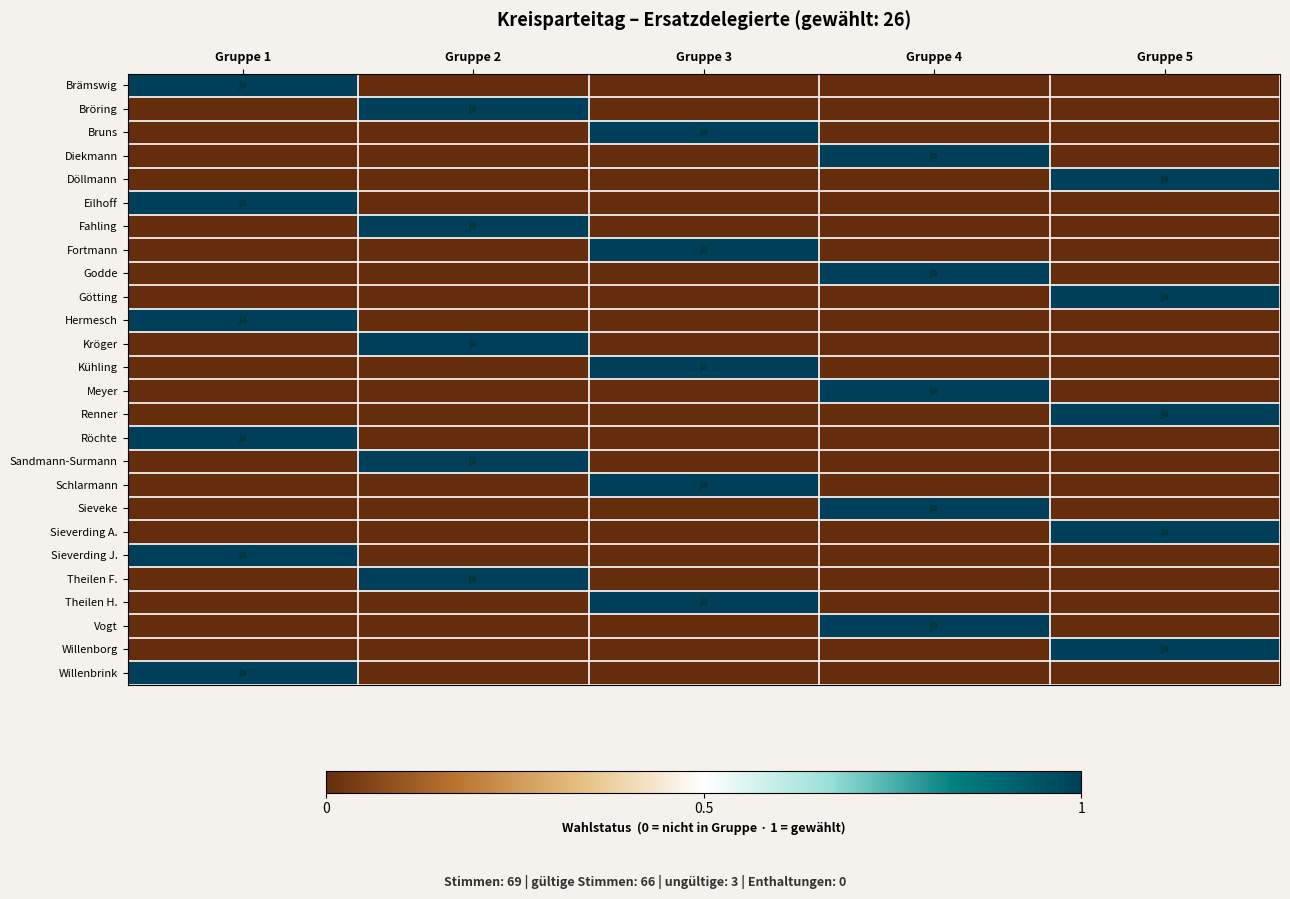

Reading left to right, what are all the values shown in this chart?

Brämswig: Gruppe 1=1	Gruppe 2=0	Gruppe 3=0	Gruppe 4=0	Gruppe 5=0
Bröring: Gruppe 1=0	Gruppe 2=1	Gruppe 3=0	Gruppe 4=0	Gruppe 5=0
Bruns: Gruppe 1=0	Gruppe 2=0	Gruppe 3=1	Gruppe 4=0	Gruppe 5=0
Diekmann: Gruppe 1=0	Gruppe 2=0	Gruppe 3=0	Gruppe 4=1	Gruppe 5=0
Döllmann: Gruppe 1=0	Gruppe 2=0	Gruppe 3=0	Gruppe 4=0	Gruppe 5=1
Eilhoff: Gruppe 1=1	Gruppe 2=0	Gruppe 3=0	Gruppe 4=0	Gruppe 5=0
Fahling: Gruppe 1=0	Gruppe 2=1	Gruppe 3=0	Gruppe 4=0	Gruppe 5=0
Fortmann: Gruppe 1=0	Gruppe 2=0	Gruppe 3=1	Gruppe 4=0	Gruppe 5=0
Godde: Gruppe 1=0	Gruppe 2=0	Gruppe 3=0	Gruppe 4=1	Gruppe 5=0
Götting: Gruppe 1=0	Gruppe 2=0	Gruppe 3=0	Gruppe 4=0	Gruppe 5=1
Hermesch: Gruppe 1=1	Gruppe 2=0	Gruppe 3=0	Gruppe 4=0	Gruppe 5=0
Kröger: Gruppe 1=0	Gruppe 2=1	Gruppe 3=0	Gruppe 4=0	Gruppe 5=0
Kühling: Gruppe 1=0	Gruppe 2=0	Gruppe 3=1	Gruppe 4=0	Gruppe 5=0
Meyer: Gruppe 1=0	Gruppe 2=0	Gruppe 3=0	Gruppe 4=1	Gruppe 5=0
Renner: Gruppe 1=0	Gruppe 2=0	Gruppe 3=0	Gruppe 4=0	Gruppe 5=1
Röchte: Gruppe 1=1	Gruppe 2=0	Gruppe 3=0	Gruppe 4=0	Gruppe 5=0
Sandmann-Surmann: Gruppe 1=0	Gruppe 2=1	Gruppe 3=0	Gruppe 4=0	Gruppe 5=0
Schlarmann: Gruppe 1=0	Gruppe 2=0	Gruppe 3=1	Gruppe 4=0	Gruppe 5=0
Sieveke: Gruppe 1=0	Gruppe 2=0	Gruppe 3=0	Gruppe 4=1	Gruppe 5=0
Sieverding A.: Gruppe 1=0	Gruppe 2=0	Gruppe 3=0	Gruppe 4=0	Gruppe 5=1
Sieverding J.: Gruppe 1=1	Gruppe 2=0	Gruppe 3=0	Gruppe 4=0	Gruppe 5=0
Theilen F.: Gruppe 1=0	Gruppe 2=1	Gruppe 3=0	Gruppe 4=0	Gruppe 5=0
Theilen H.: Gruppe 1=0	Gruppe 2=0	Gruppe 3=1	Gruppe 4=0	Gruppe 5=0
Vogt: Gruppe 1=0	Gruppe 2=0	Gruppe 3=0	Gruppe 4=1	Gruppe 5=0
Willenborg: Gruppe 1=0	Gruppe 2=0	Gruppe 3=0	Gruppe 4=0	Gruppe 5=1
Willenbrink: Gruppe 1=1	Gruppe 2=0	Gruppe 3=0	Gruppe 4=0	Gruppe 5=0